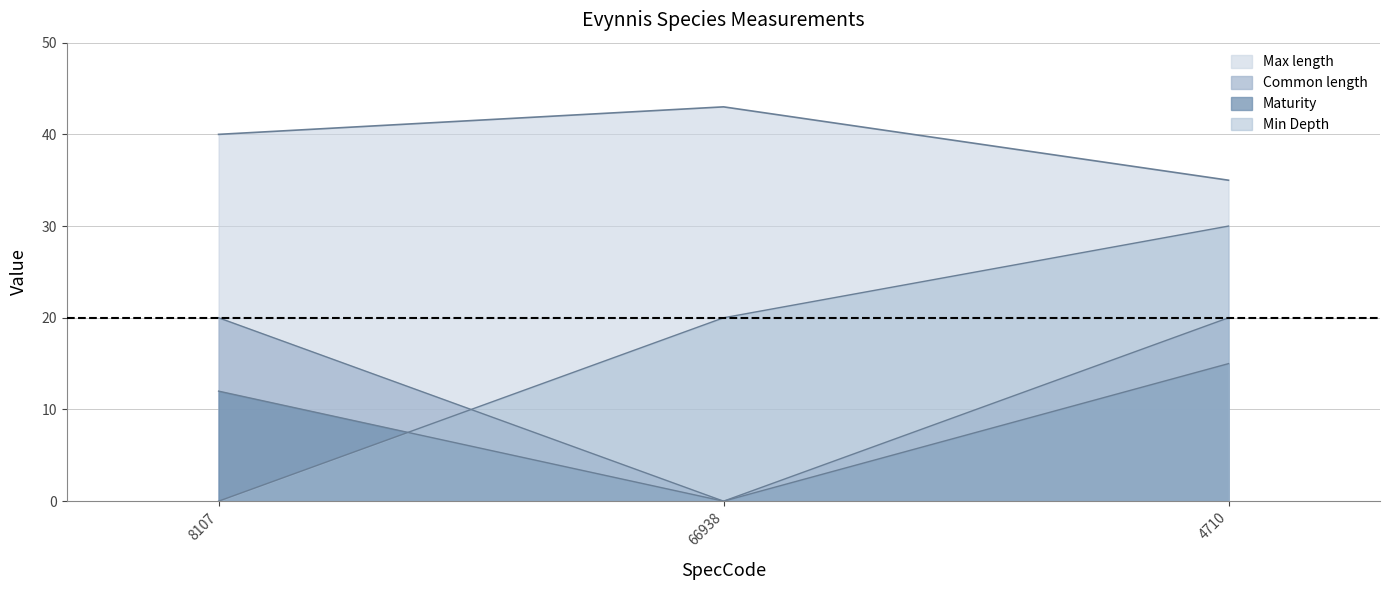

Reading left to right, list all the values displayed in this chart.

Max length: 8107=40	66938=43	4710=35
Common length: 8107=20	66938=0	4710=20
Min Depth: 8107=0	66938=20	4710=30
Maturity: 8107=12	66938=0	4710=15